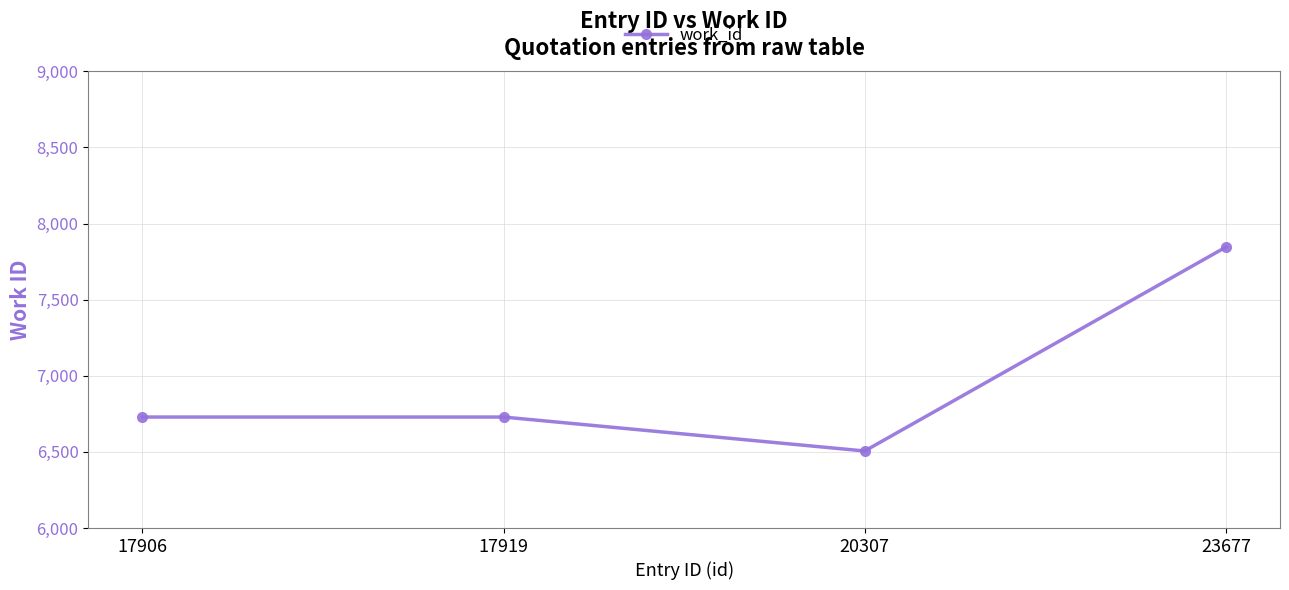

What is the minimum value shown in the chart?

6506